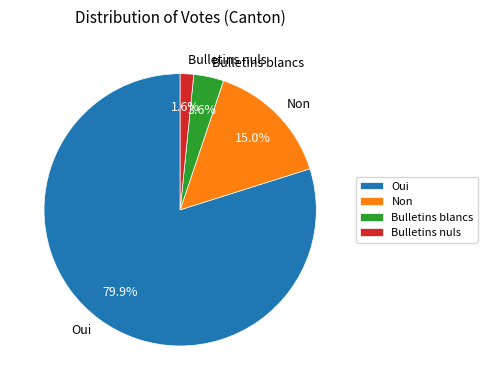

The Oui slice represents 80% of the pie. True or false?

True